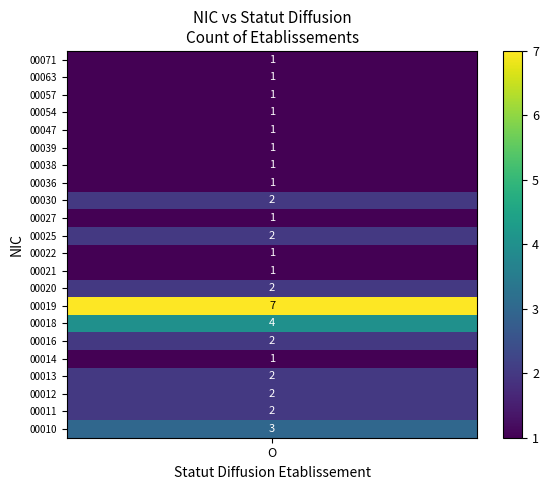

Is it true that 23 equals 2 at 1?

False